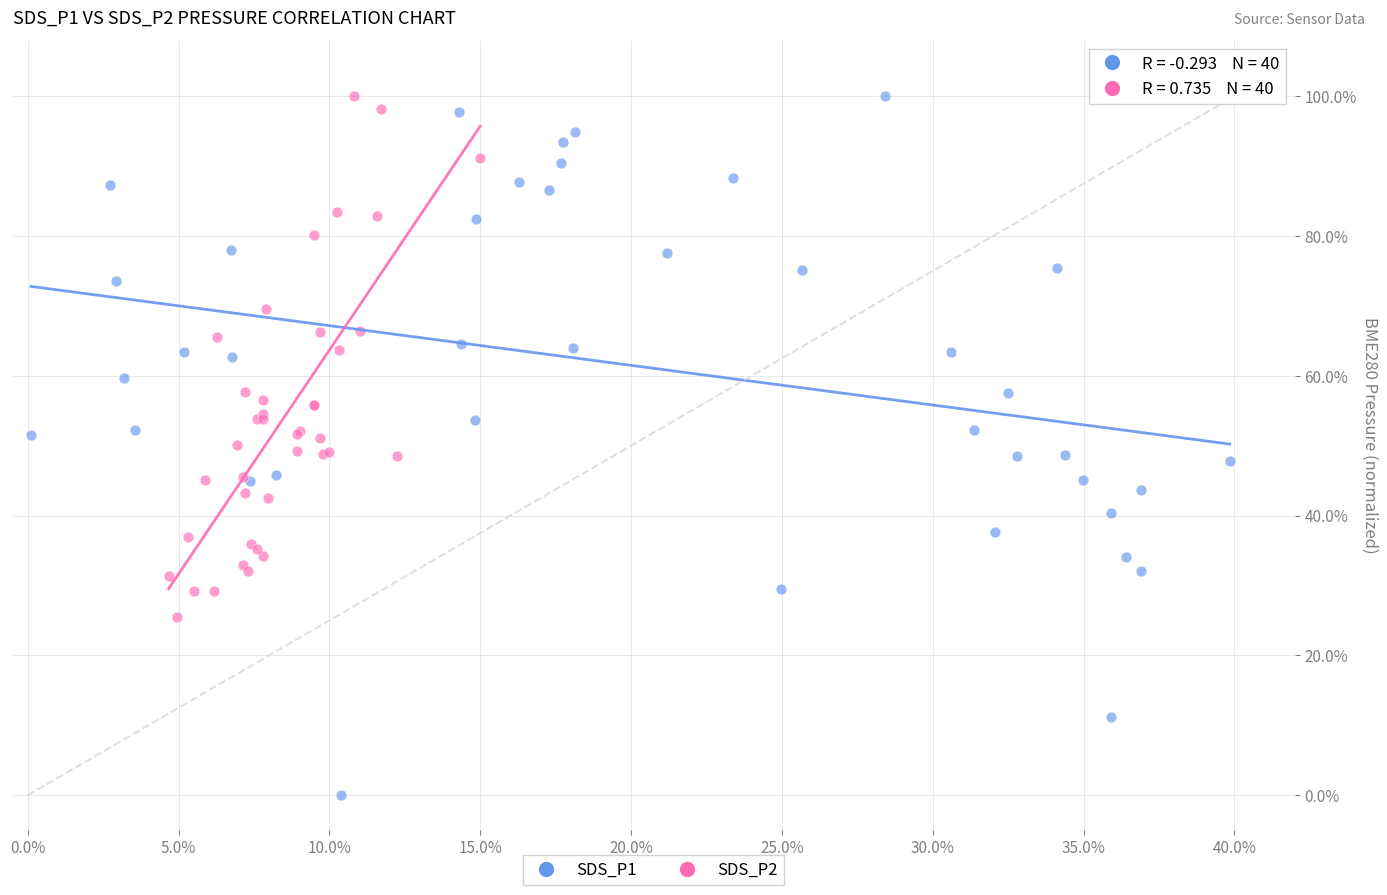

What are all the series names shown in the legend?

SDS_P1, SDS_P2